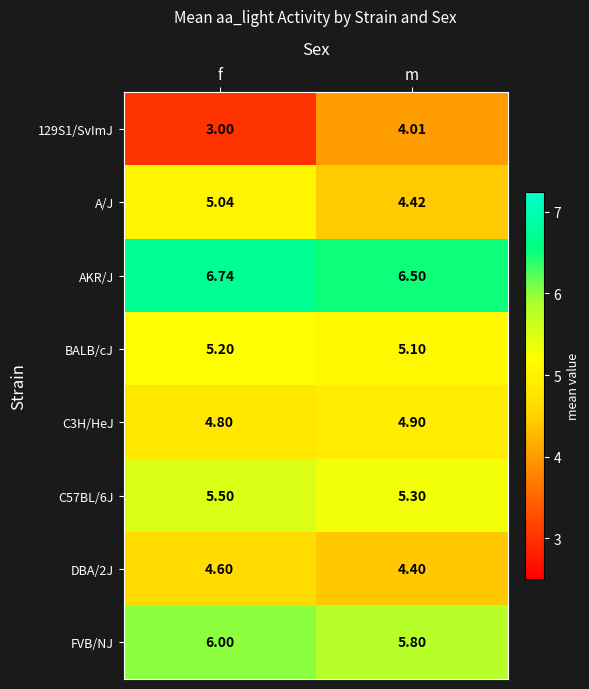

Count the number of categories in the chart.

2